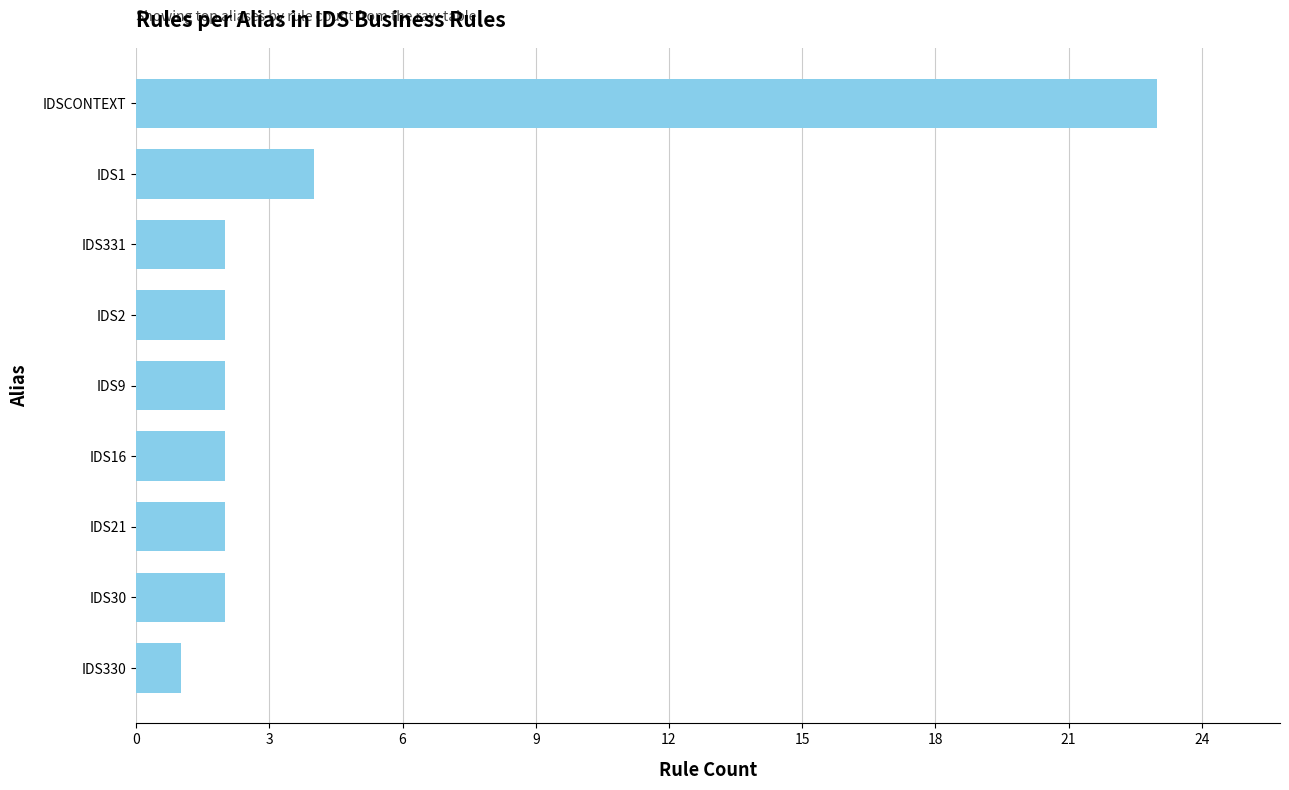

Reading top to bottom, transcribe all the data shown in this chart.

IDSCONTEXT=23	IDS1=4	IDS331=2	IDS2=2	IDS9=2	IDS16=2	IDS21=2	IDS30=2	IDS330=1